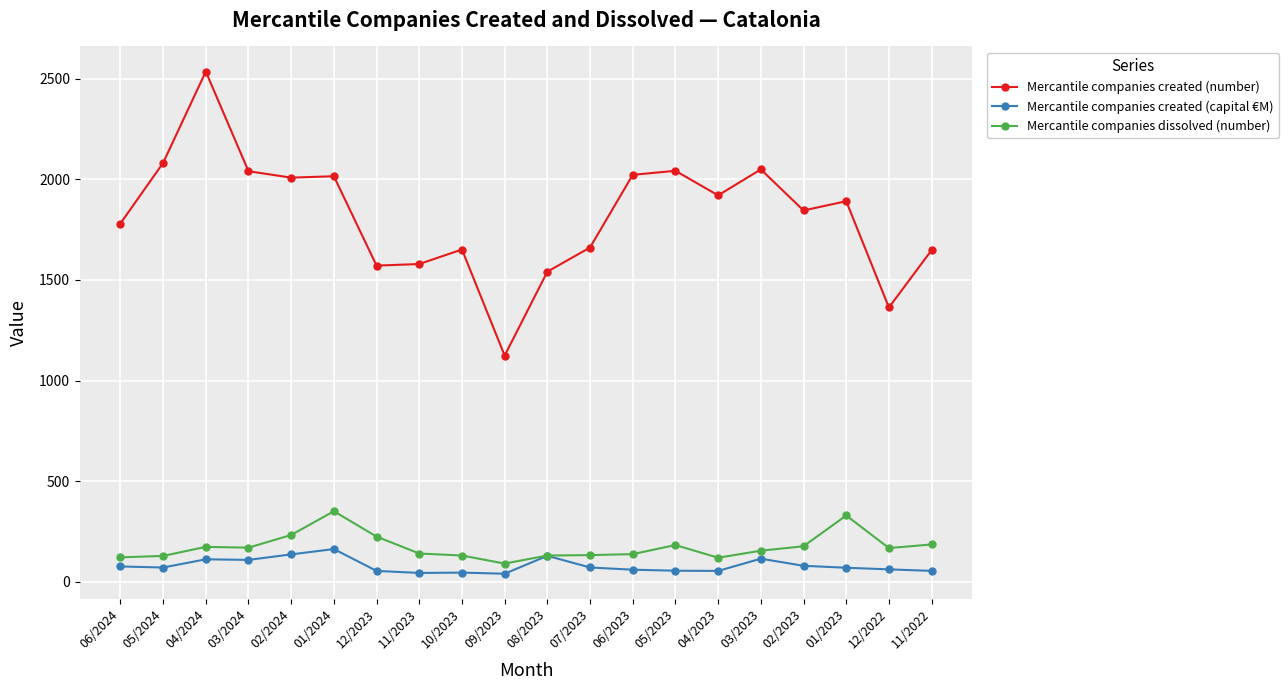

What is the difference between the maximum and minimum values in the Mercantile companies created (capital €M) series?

122.5